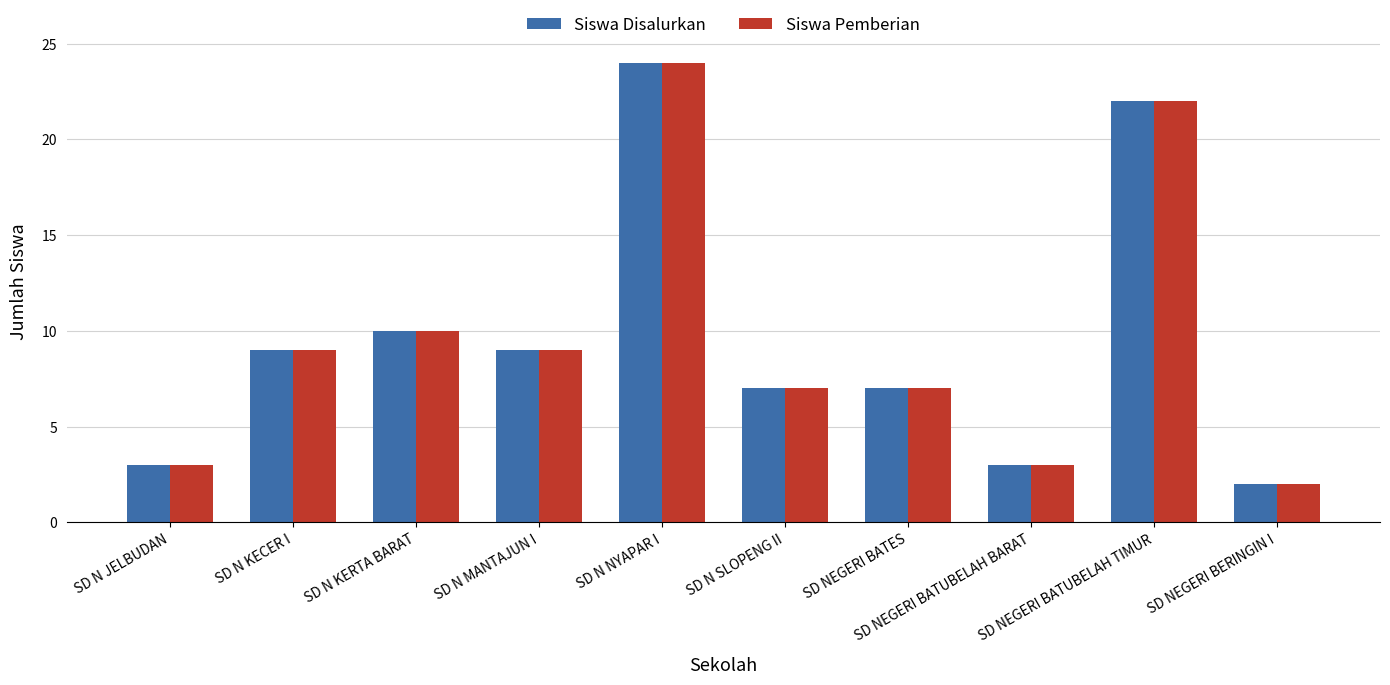

At which category is the sum across all series the highest?

SD N NYAPAR I